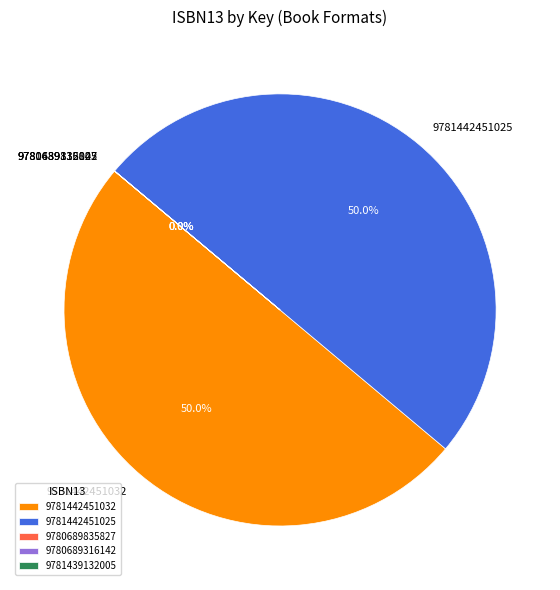

To the nearest percent, what is the average slice percentage?

20%